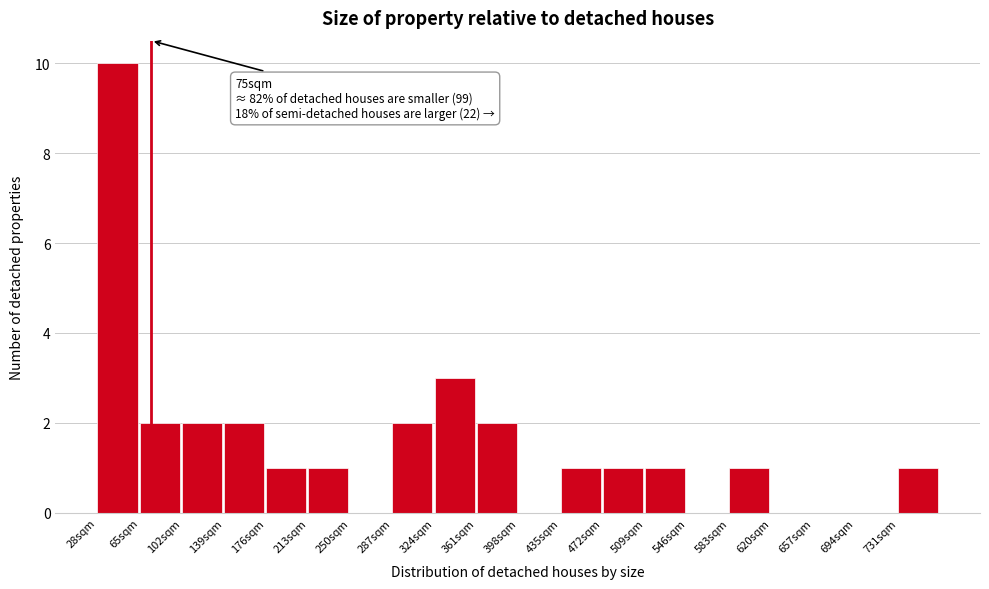

Reading left to right, list all the values displayed in this chart.

28sqm=10	65sqm=2	102sqm=2	139sqm=2	176sqm=1	213sqm=1	250sqm=0	287sqm=2	324sqm=3	361sqm=2	398sqm=0	435sqm=1	472sqm=1	509sqm=1	546sqm=0	583sqm=1	620sqm=0	657sqm=0	694sqm=0	731sqm=1